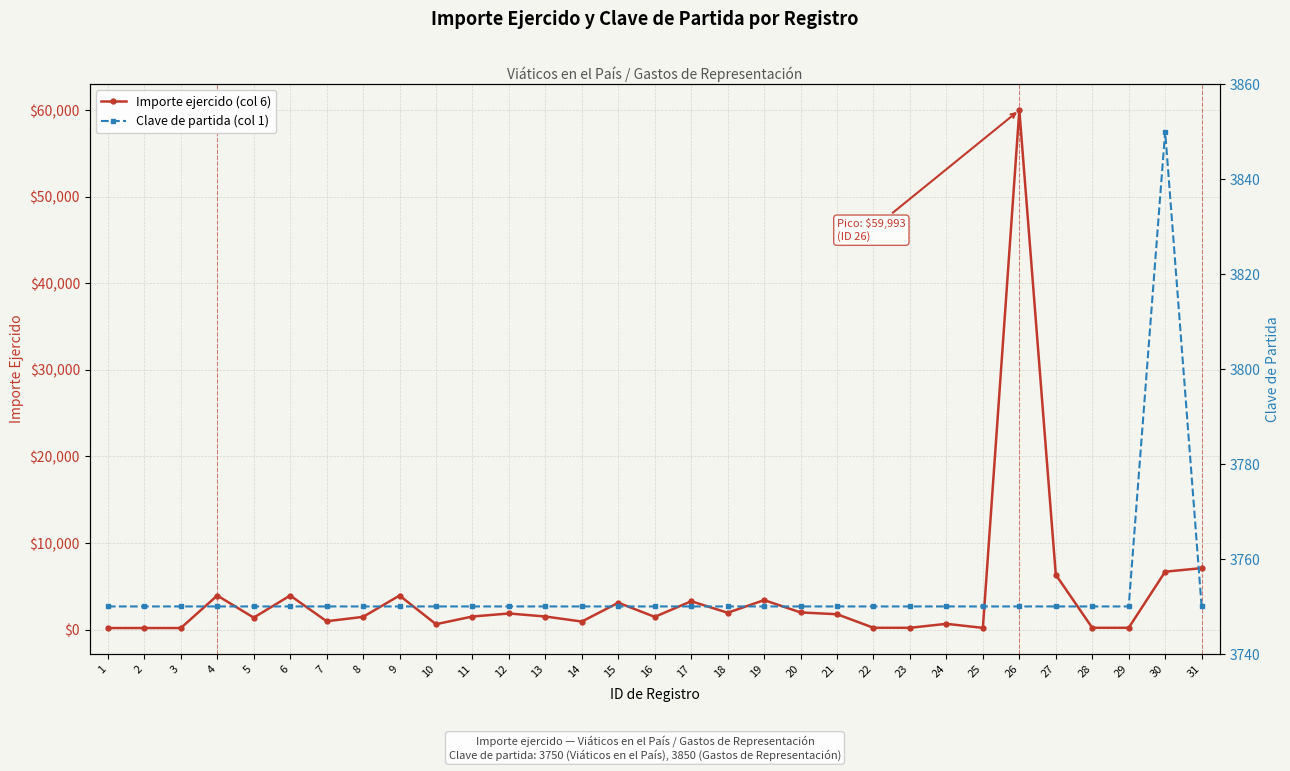

List the series in order of their overall mean, highest first.

Importe ejercido (col 6), Clave de partida (col 1)